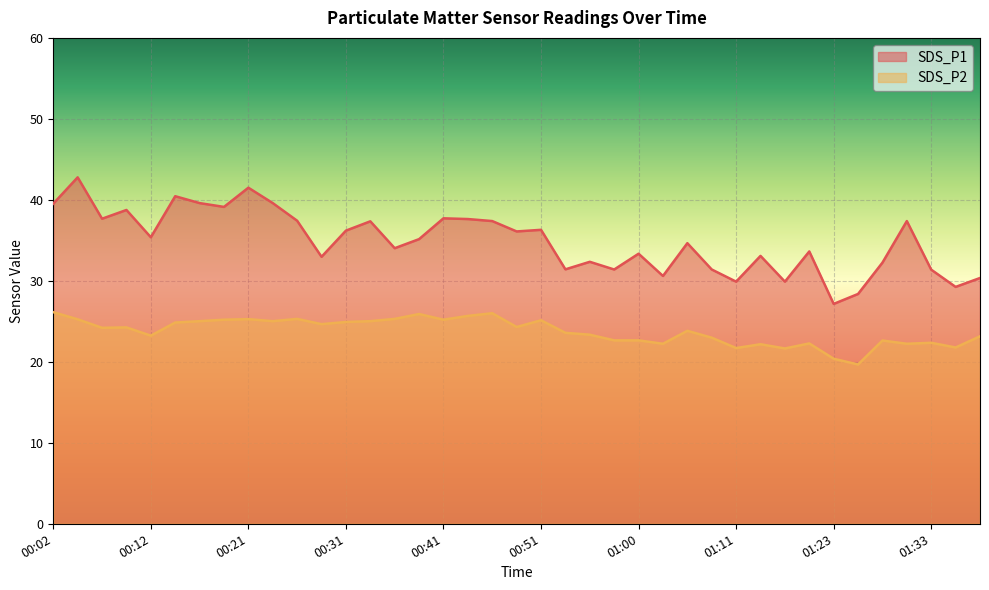

True or false: SDS_P1 has more than 1 points higher than both neighbors.

True